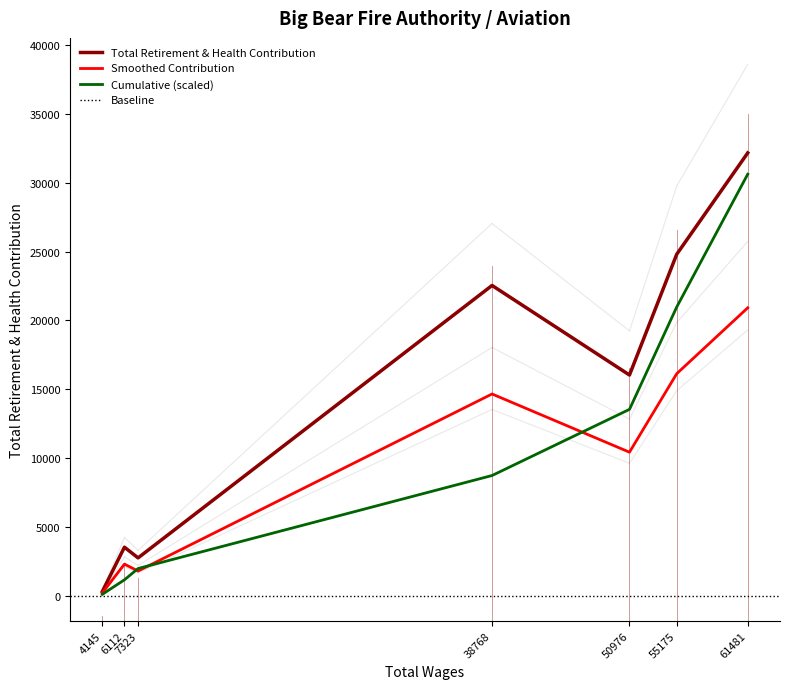

List the labels in order of value, smallest first.

4145, 7323, 6112, 50976, 38768, 55175, 61481